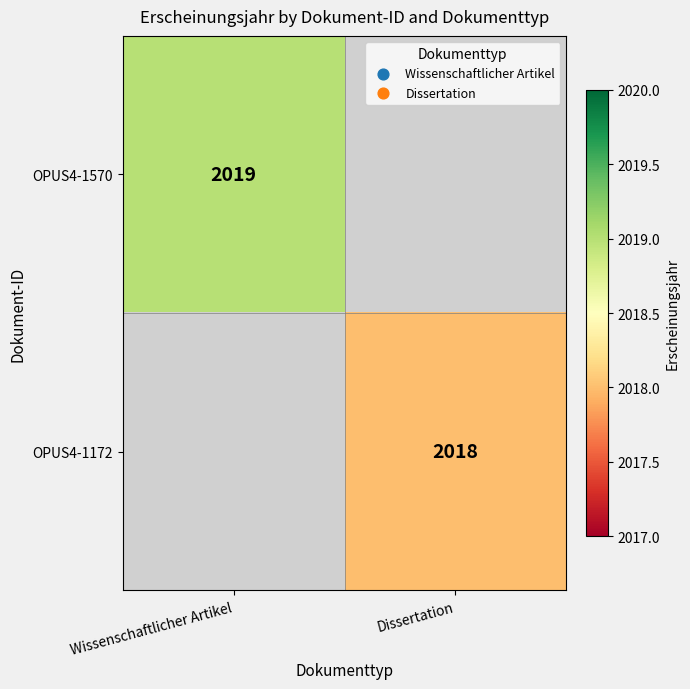

Which category has the lowest value across all series?

Dissertation